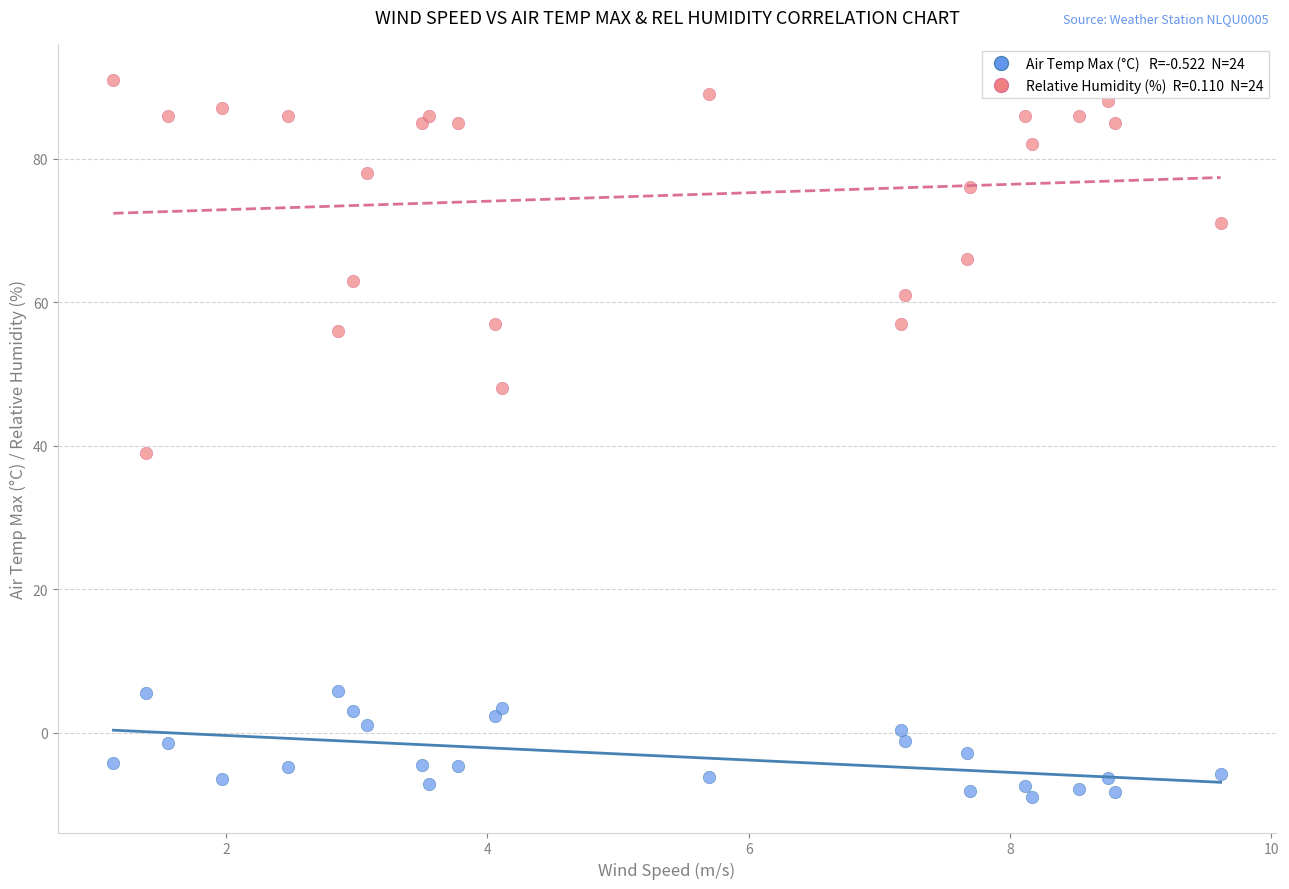

Across all series, what Y value is closest to 41?

39.0